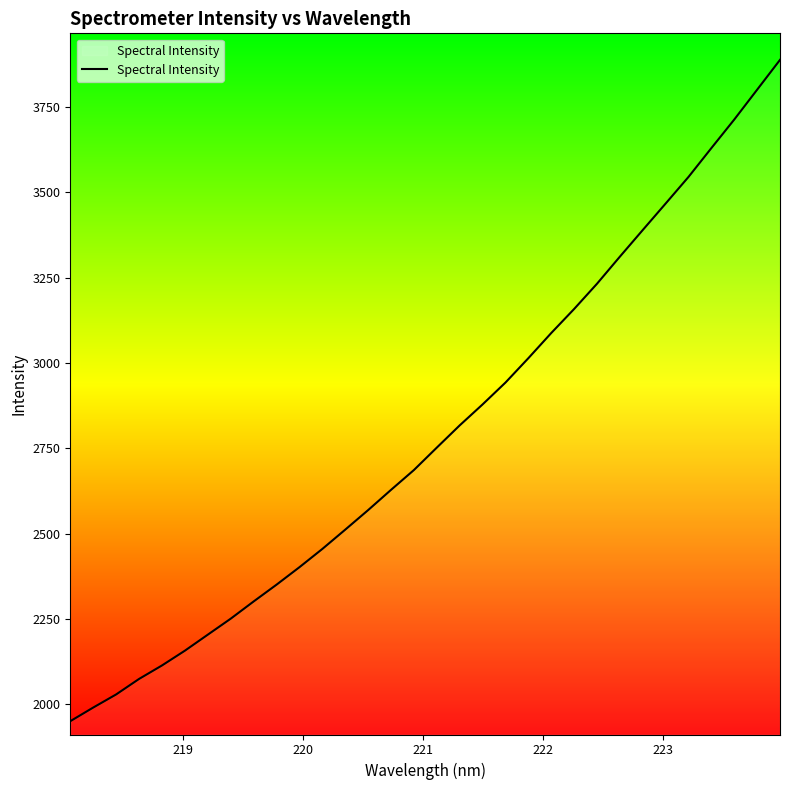

What is the minimum value shown in the chart?

1950.3